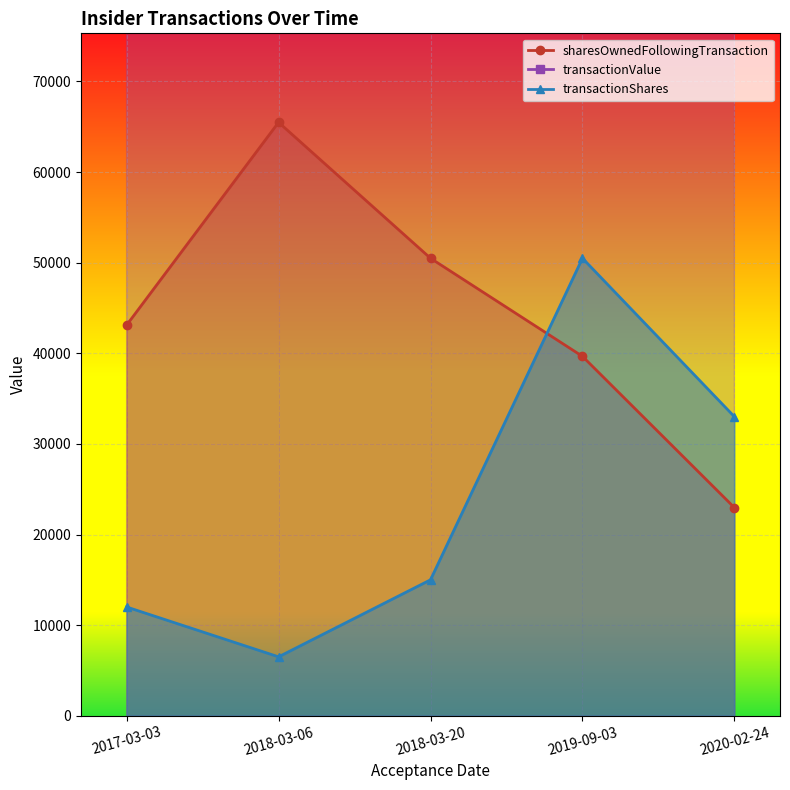

How many lines are shown in the chart?

3